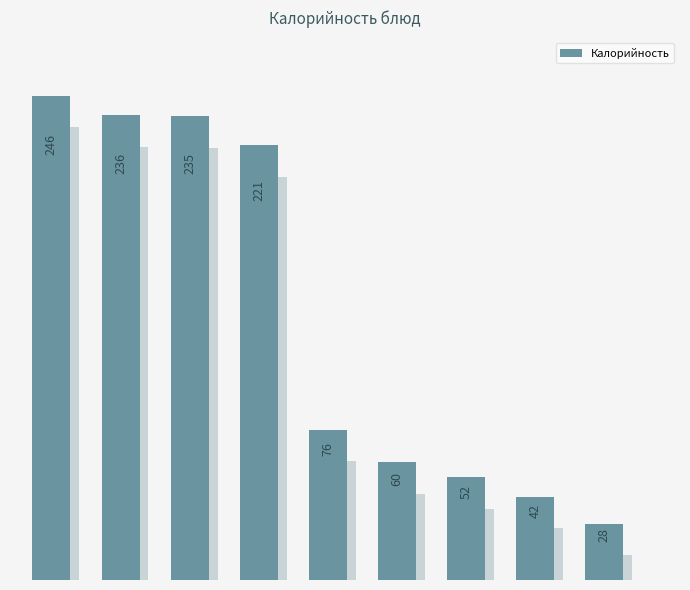

What is the sum of all values?

1195.7